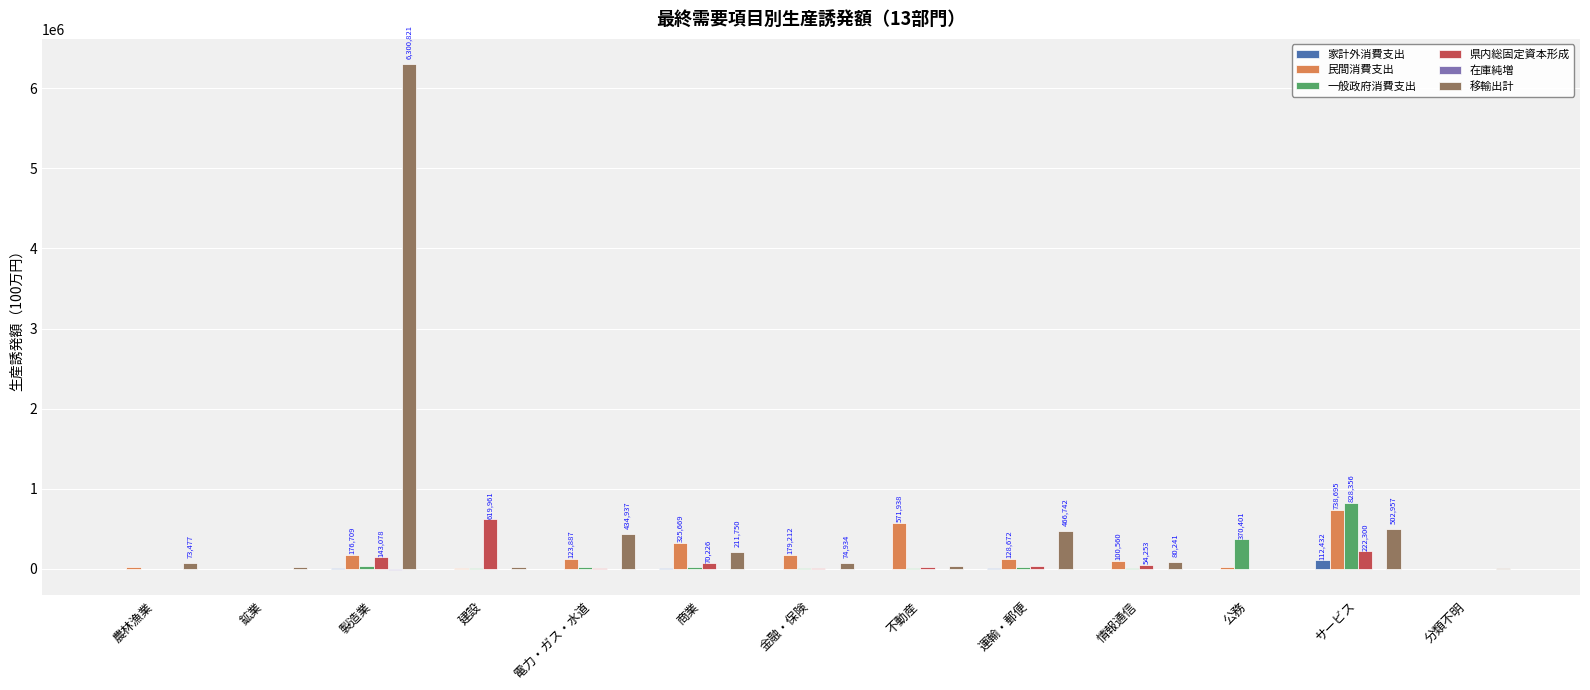

How many groups of bars are there?

13